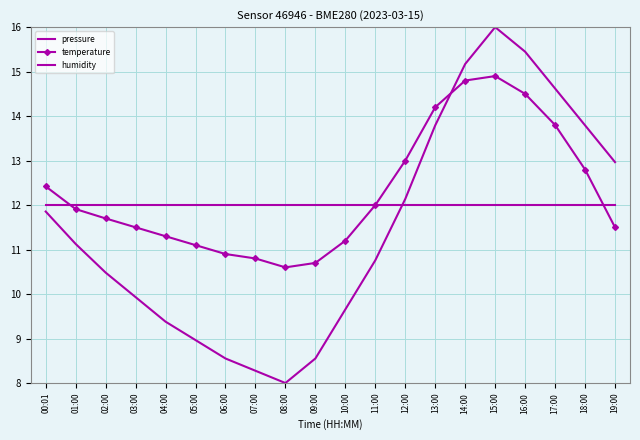

The humidity series shows 6.3 at 08:00. True or false?

False